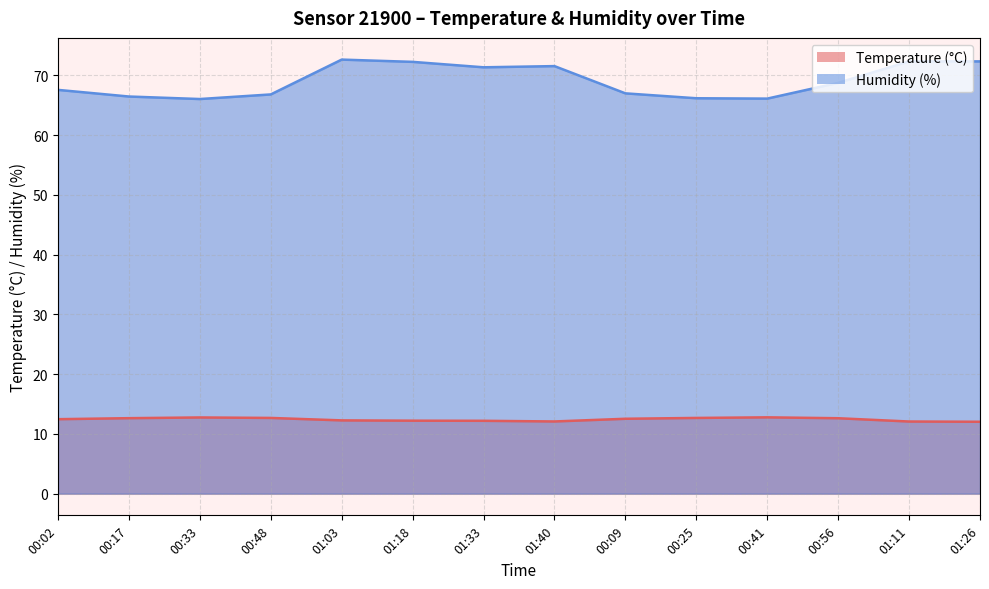

True or false: Humidity (%) and Temperature (°C) cross at least once.

False